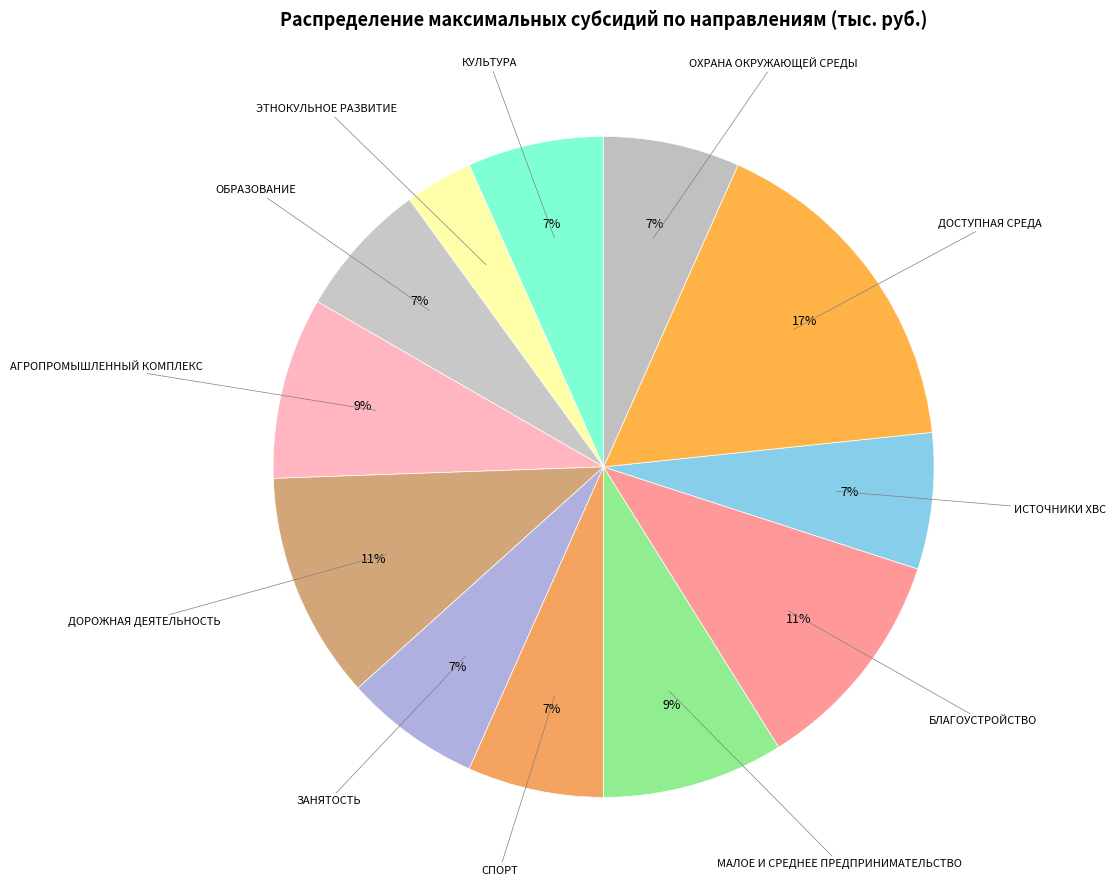

Which slice is the smallest?

ЭТНОКУЛЬНОЕ РАЗВИТИЕ